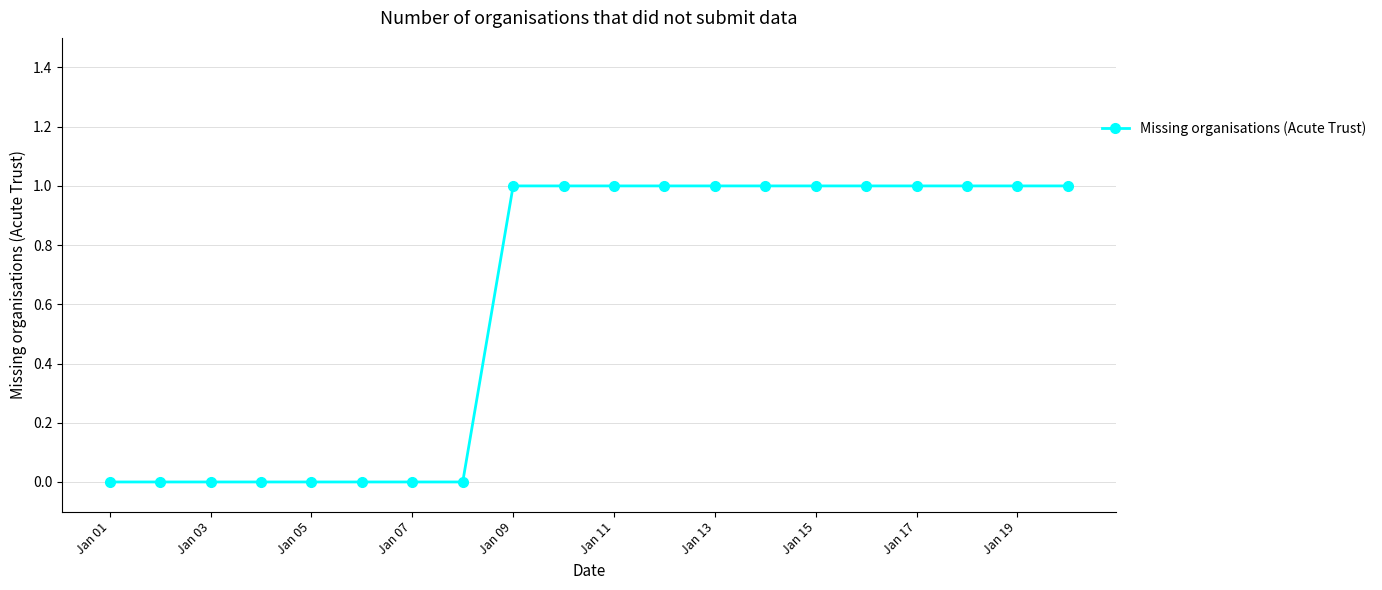

What is the value of the 11th point from the left?

1